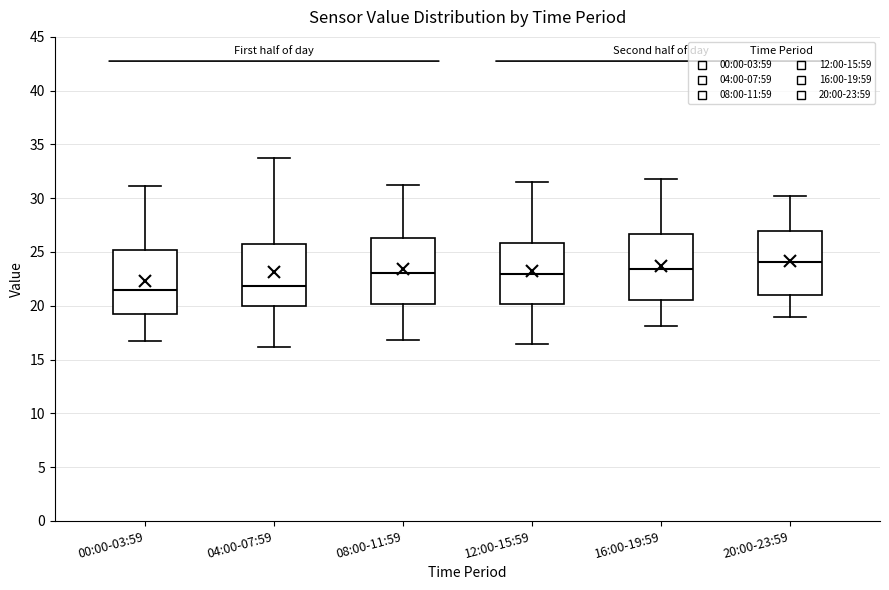

Reading left to right, transcribe this box plot: for each box, give where its median line is, the range the box spans, and where its two whiskers end, as read against the y-axis. The values are not printed on the chart, so give them approximately, as read against the axis.

00:00-03:59: median 21.5, box 19.0 to 25.0, whiskers 16.5 to 31.0
04:00-07:59: median 22.0, box 20.0 to 25.5, whiskers 16.0 to 33.5
08:00-11:59: median 23.0, box 20.0 to 26.5, whiskers 17.0 to 31.0
12:00-15:59: median 23.0, box 20.0 to 26.0, whiskers 16.5 to 31.5
16:00-19:59: median 23.5, box 20.5 to 26.5, whiskers 18.0 to 32.0
20:00-23:59: median 24.0, box 21.0 to 27.0, whiskers 19.0 to 30.5